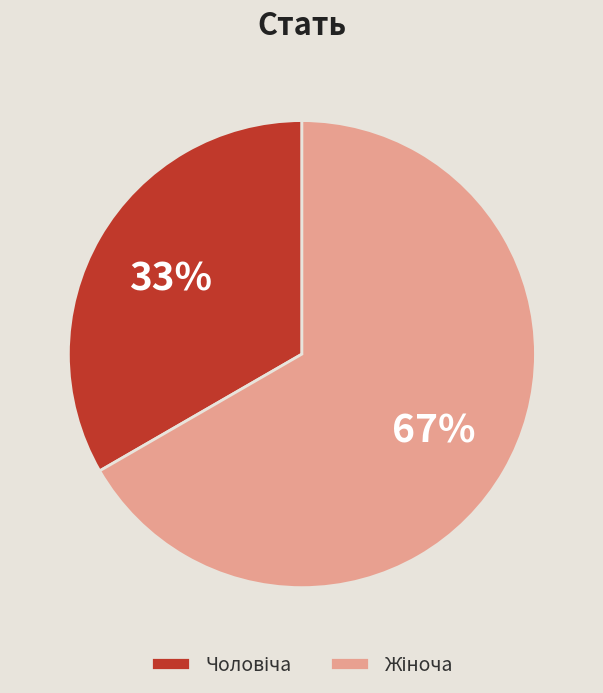

To the nearest percent, what is the average slice percentage?

50%